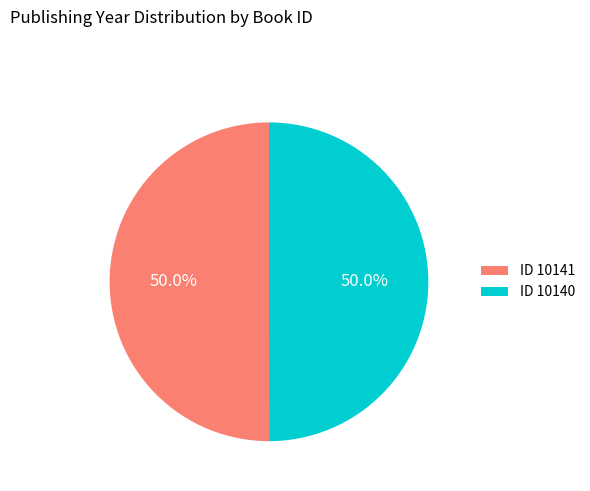

What percentage is NOT represented by ID 10140?

50.0%